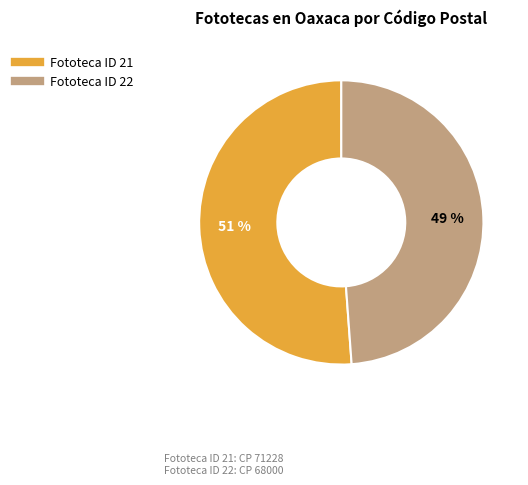

To the nearest percent, what is the difference between the largest and smallest slice percentages?

2%